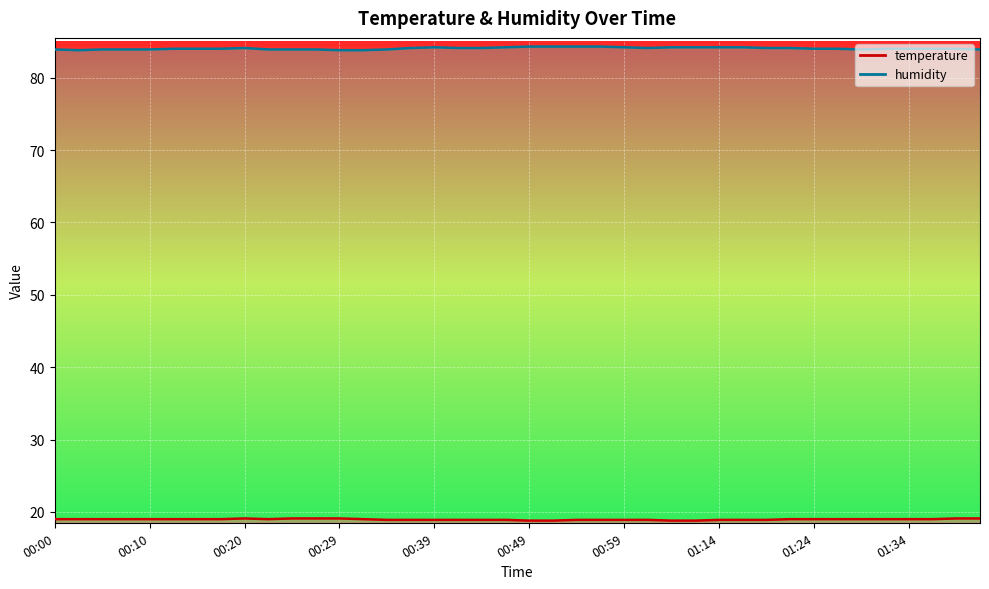

How many temperature values are between 18 and 19?

34